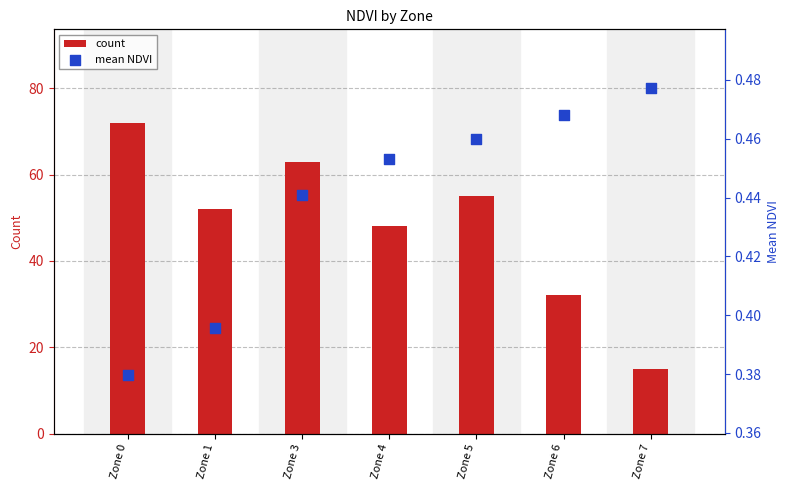

At which category is the sum across all series the highest?

Zone 0